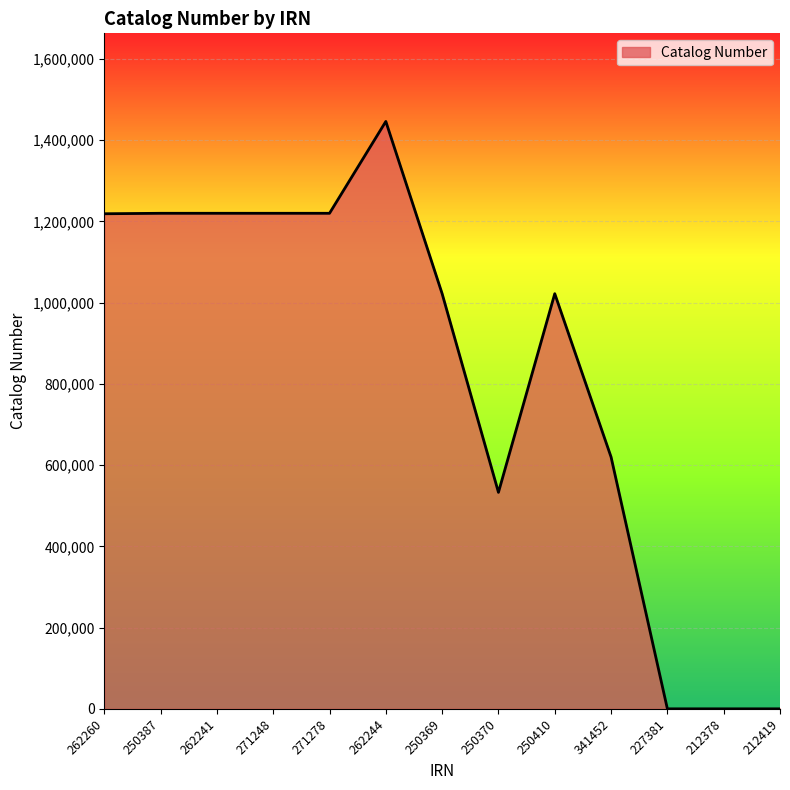

How many distinct data groups are displayed?

1